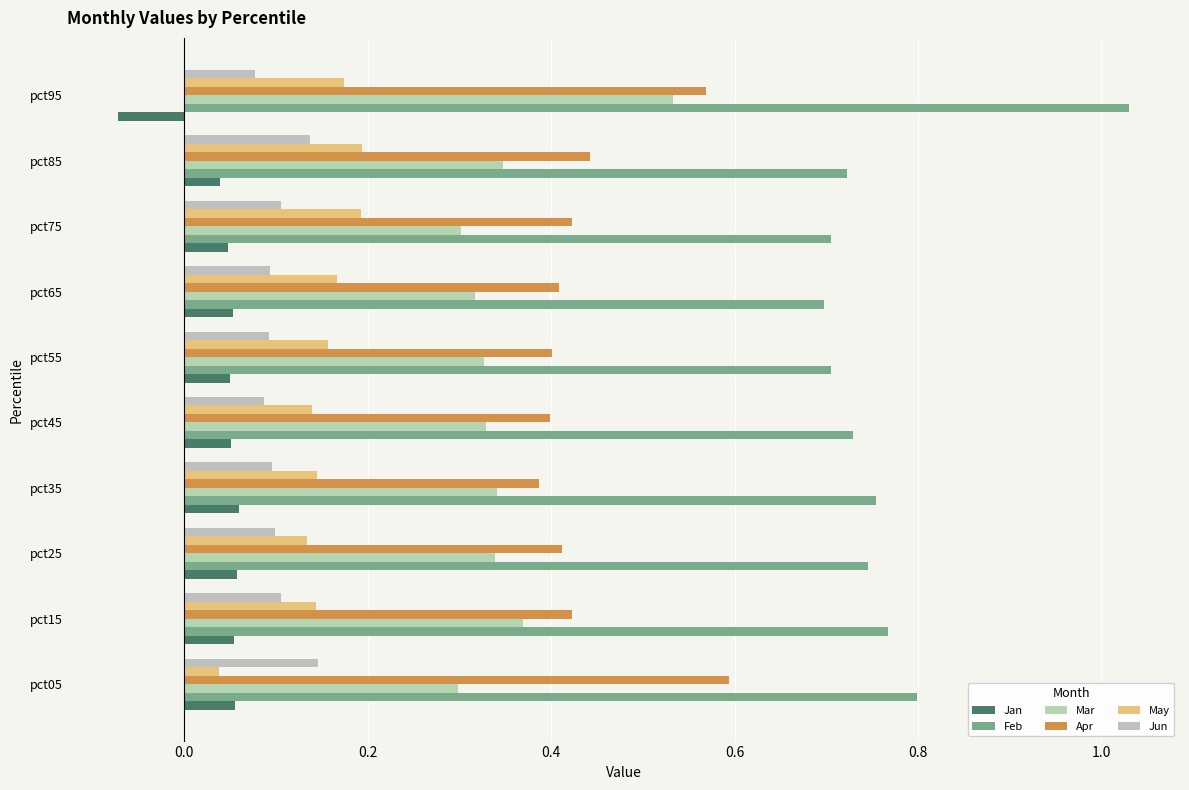

What is the average value of the Apr series?

0.4